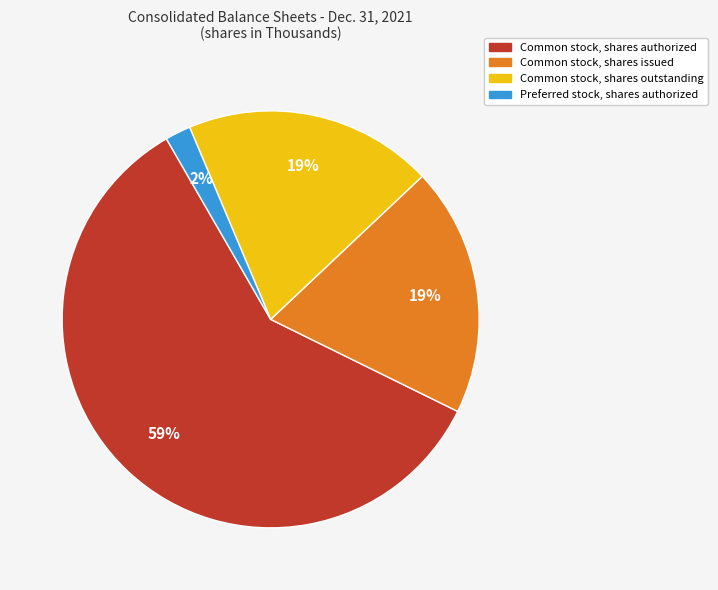

To the nearest percent, what portion does Common stock, shares outstanding represent?

19%